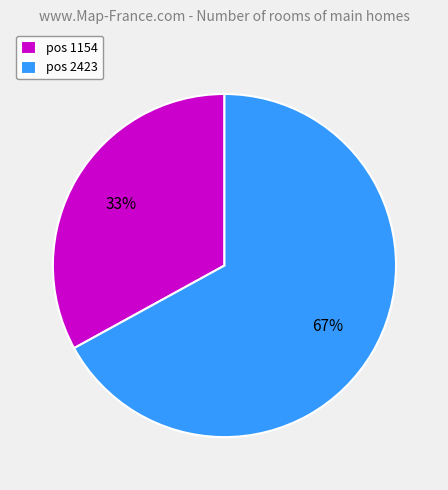

Do pos 1154 and pos 2423 together represent more than half of the pie?

Yes